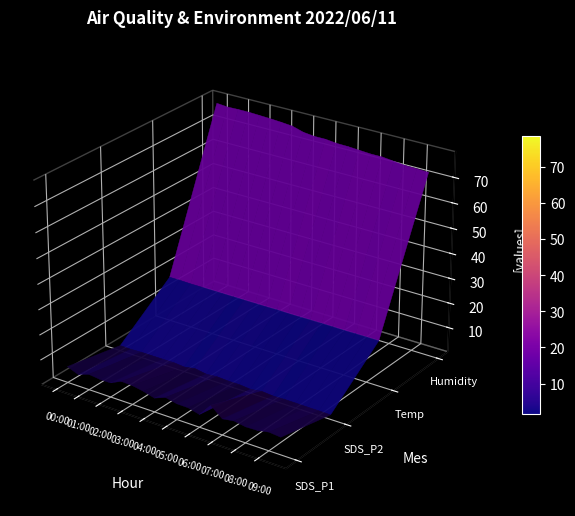

Reading left to right, transcribe all the data shown in this chart.

SDS_P1: 6.5	4.8	6.3	5.8	5.8	7.9	7.7	6.9	5.6	7.4	6.4	6.3	5.2	10.3	6.5	7.2	6.4	6.5	7.4	7.0
SDS_P2: 2.2	2.1	2.3	2.3	2.3	2.4	2.0	2.8	2.0	2.4	2.1	2.1	1.7	2.4	1.9	2.1	2.1	2.0	2.0	1.9
Temp: 18.2	18.2	18.1	18.1	18.1	18.1	18.1	18.1	18.1	18.1	18.2	18.1	18.1	18.2	18.2	18.2	18.1	18.2	18.2	18.2
Humidity: 78.4	78.0	78.1	78.1	77.9	77.7	77.4	77.0	75.7	75.2	75.2	74.7	74.6	74.3	74.0	74.0	73.5	73.0	72.9	72.7